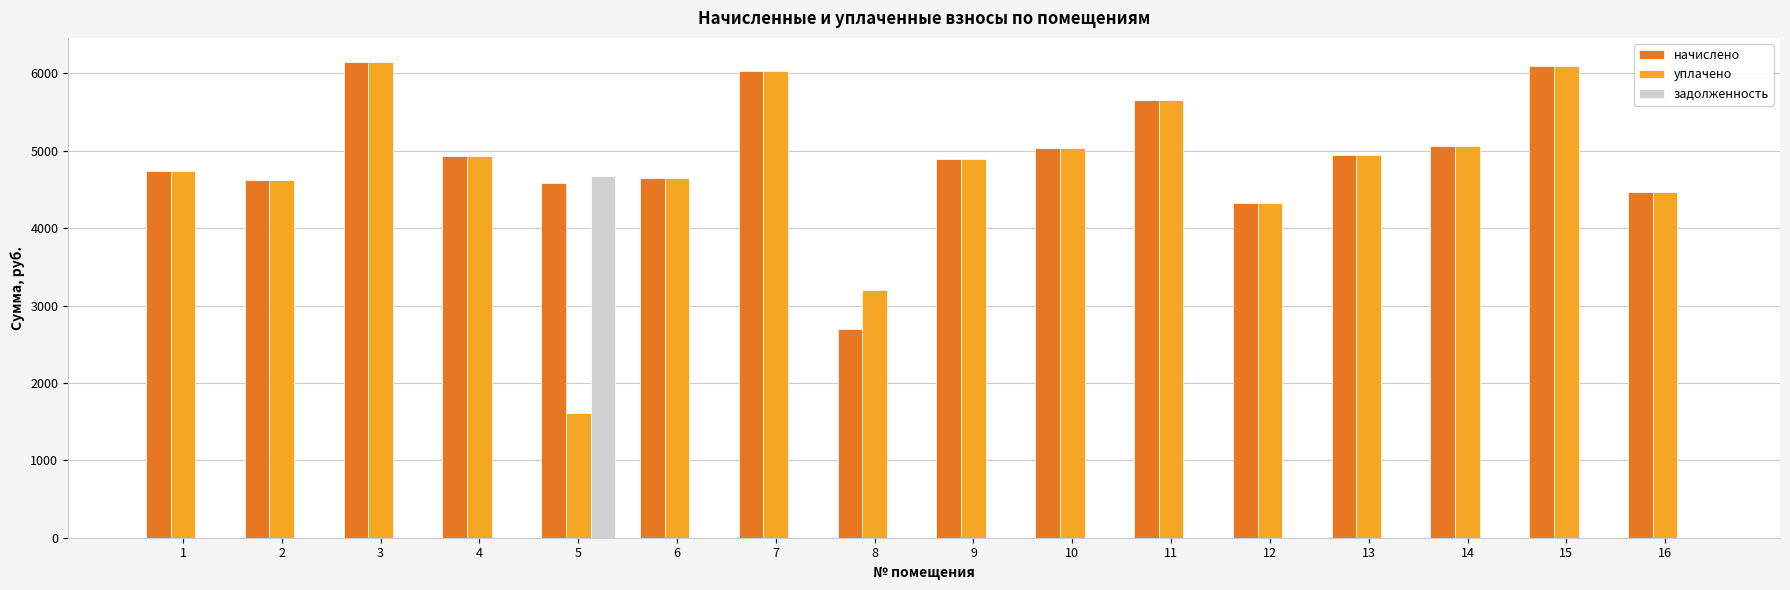

What is the sum of the уплачено values at 9 and 16?

9365.8